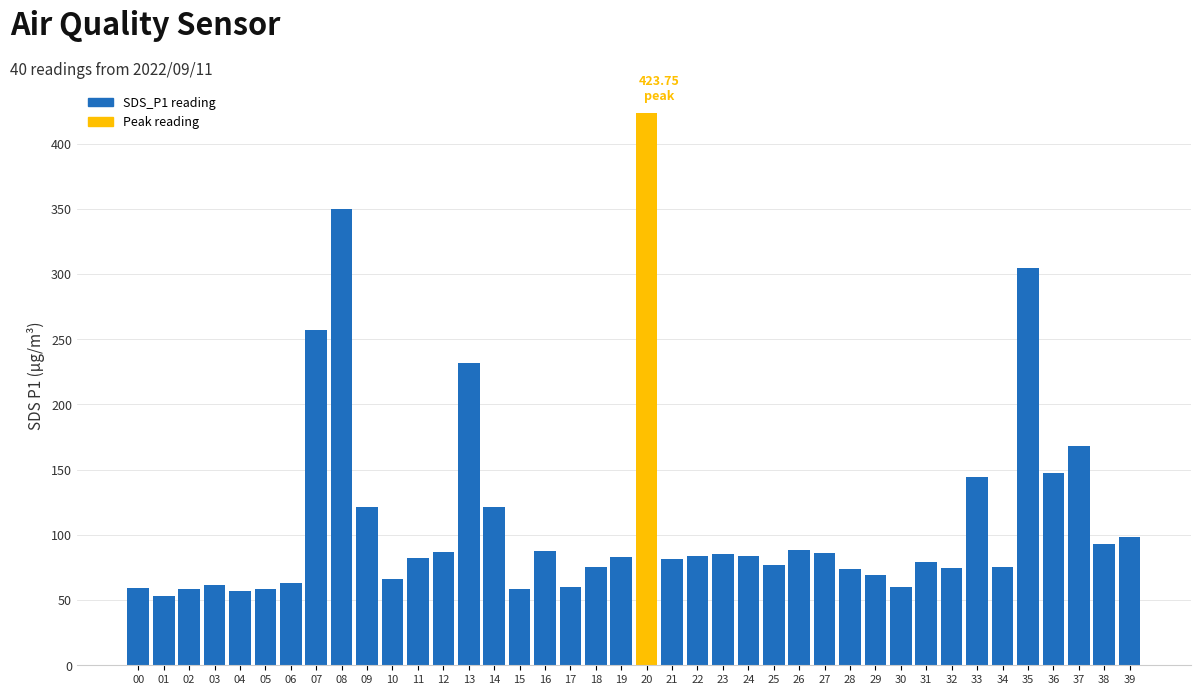

Which label corresponds to the largest value in the chart?

20